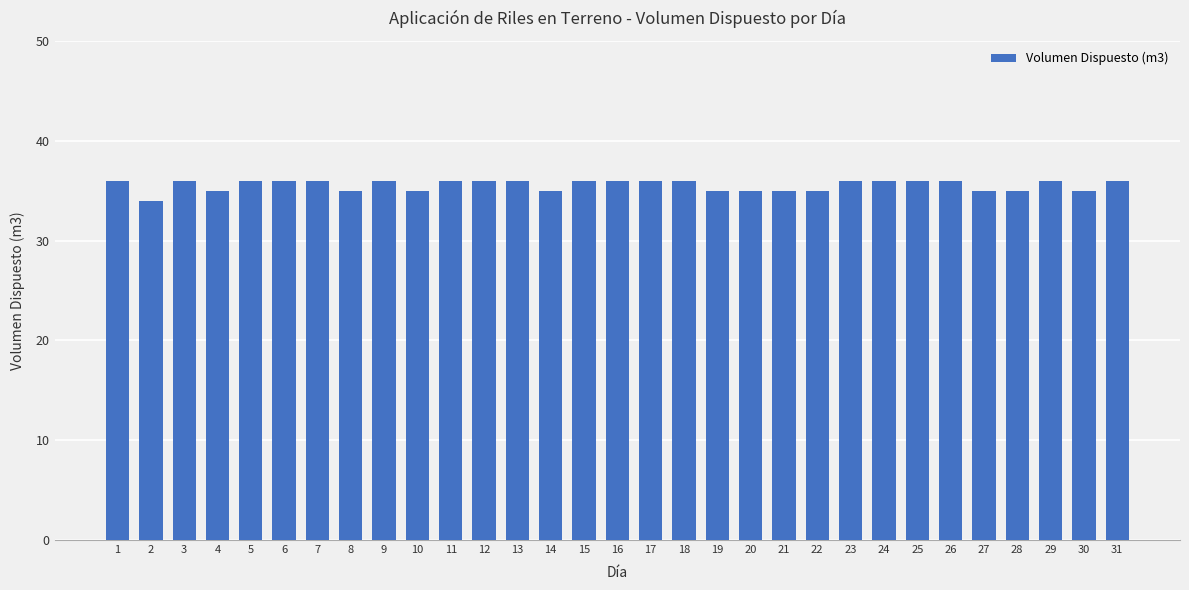

What is the change in value from 10 to 17?

+1